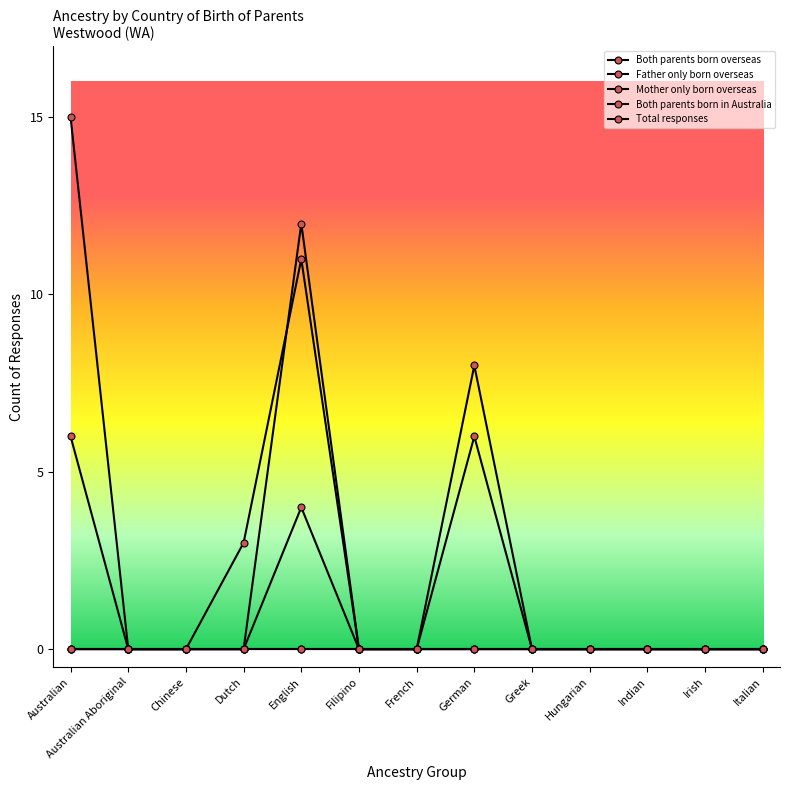

Is this an area chart (filled region under the line)?

No